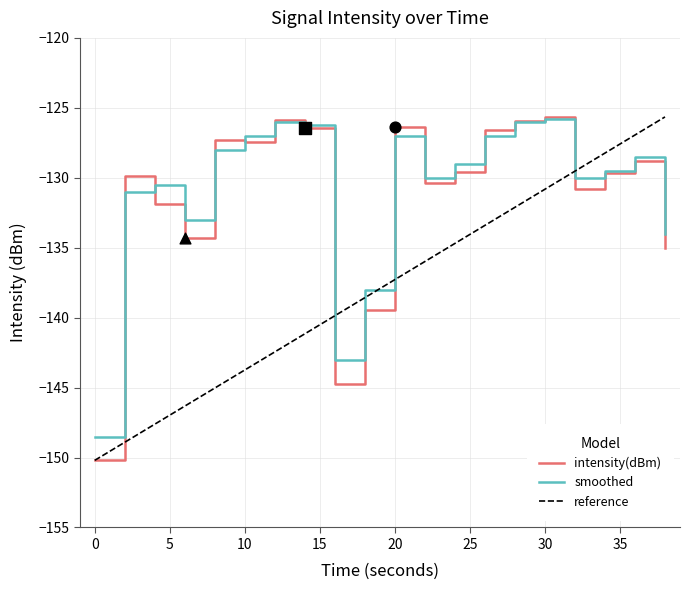

What are all the series names shown in the legend?

intensity(dBm), smoothed, reference